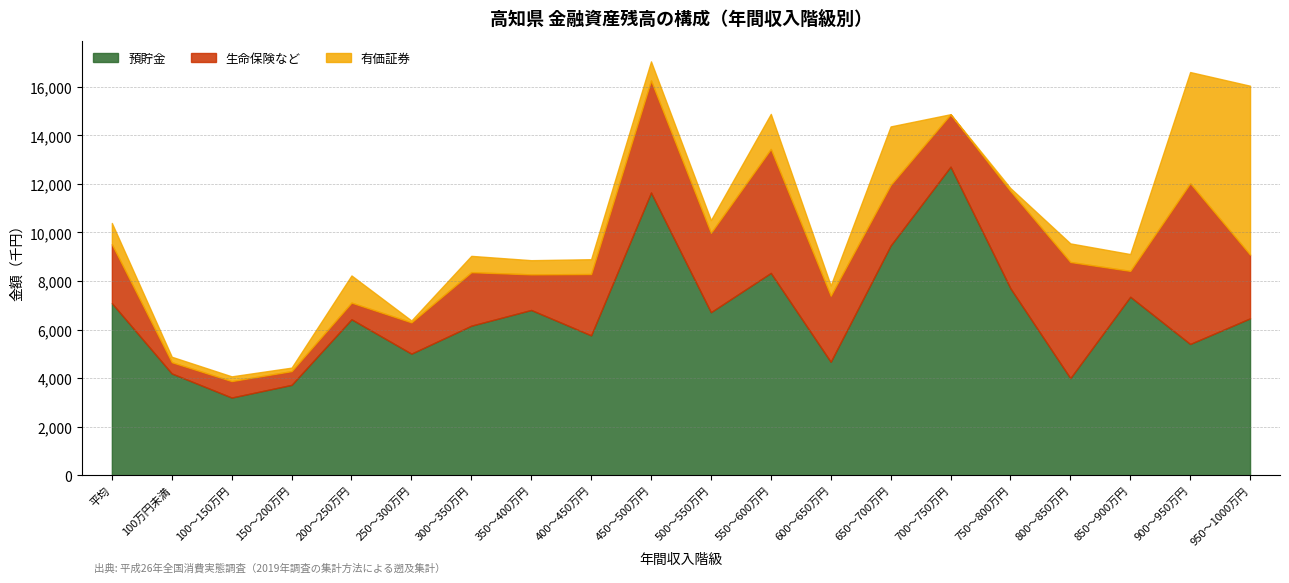

How many lines are shown in the chart?

3